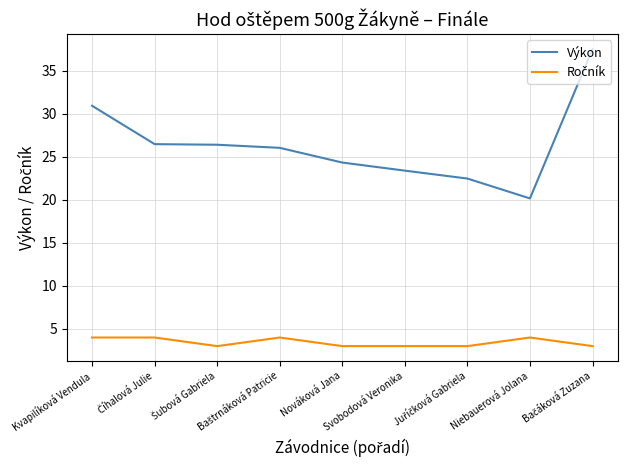

What is the difference between the maximum and minimum values in the Výkon series?

17.4